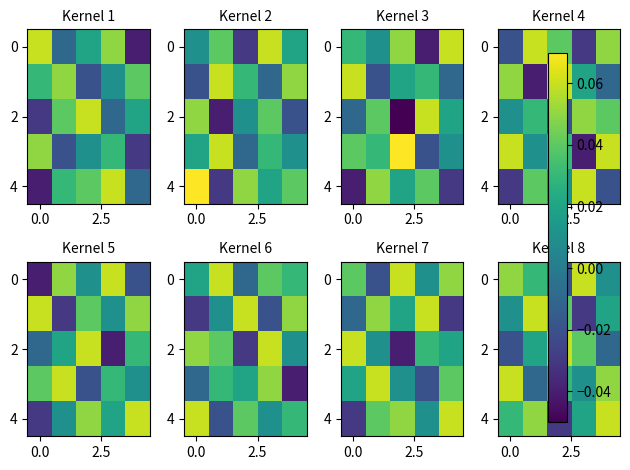

Which label corresponds to the largest value in the chart?

3